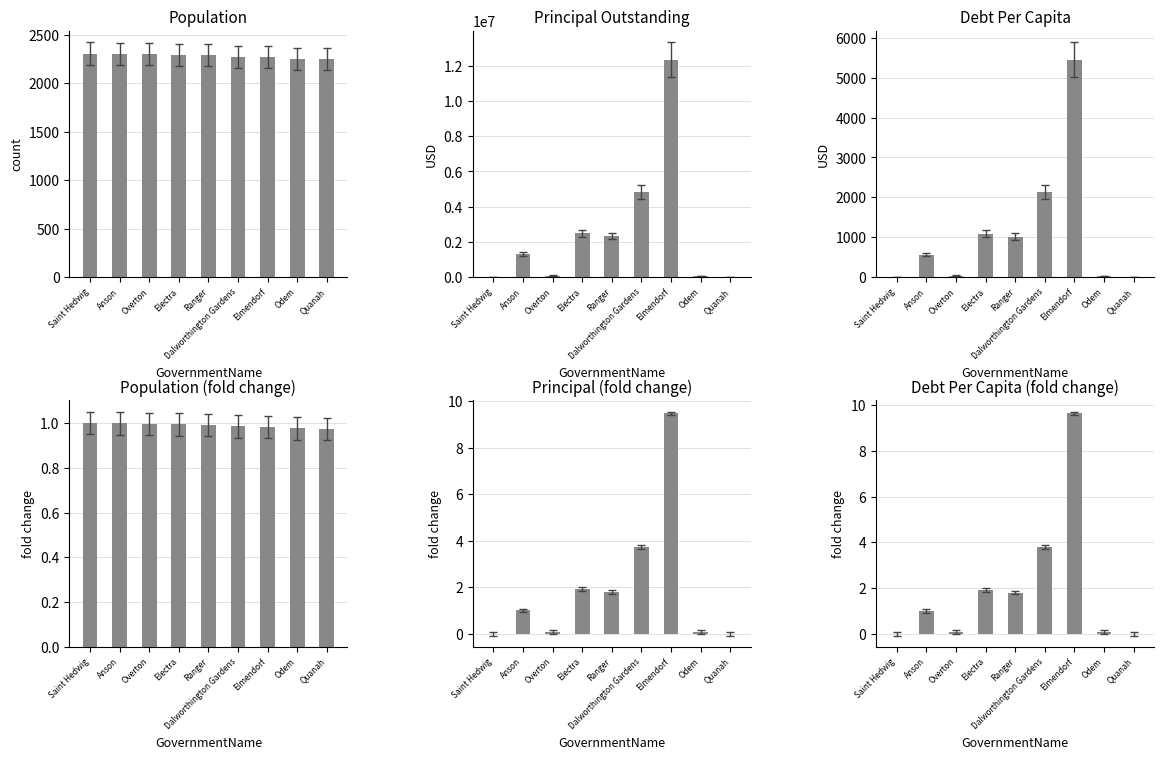

What is the difference between the PrincipalOutstanding values at Quanah and Odem?

80000.0